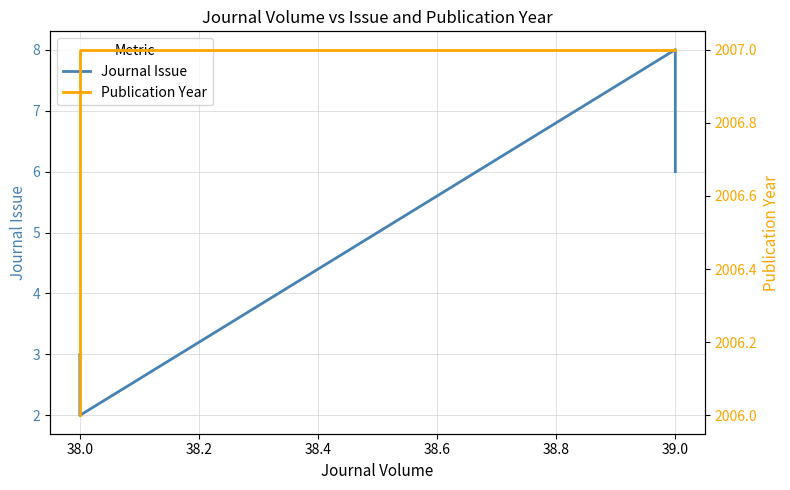

Which series changed the most between 38.2 and 38.4?

Journal Issue